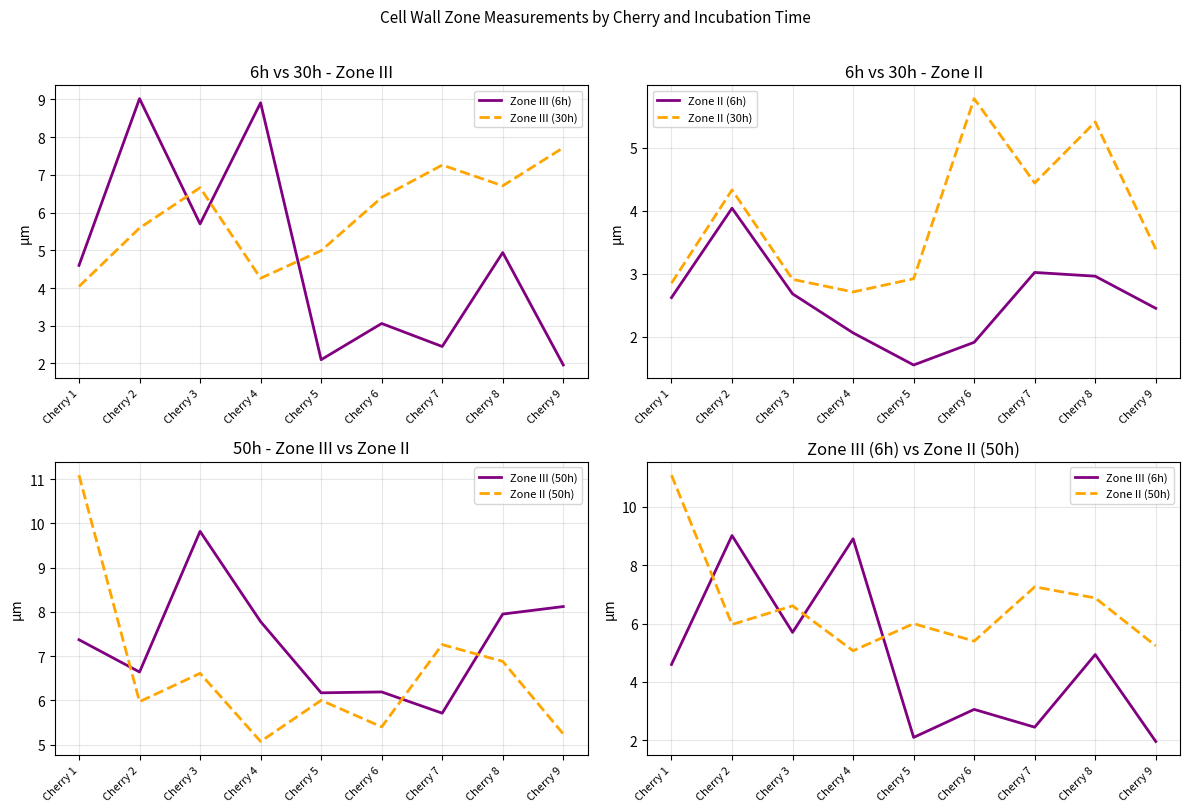

What is the total value across all series at Cherry 2?

35.6